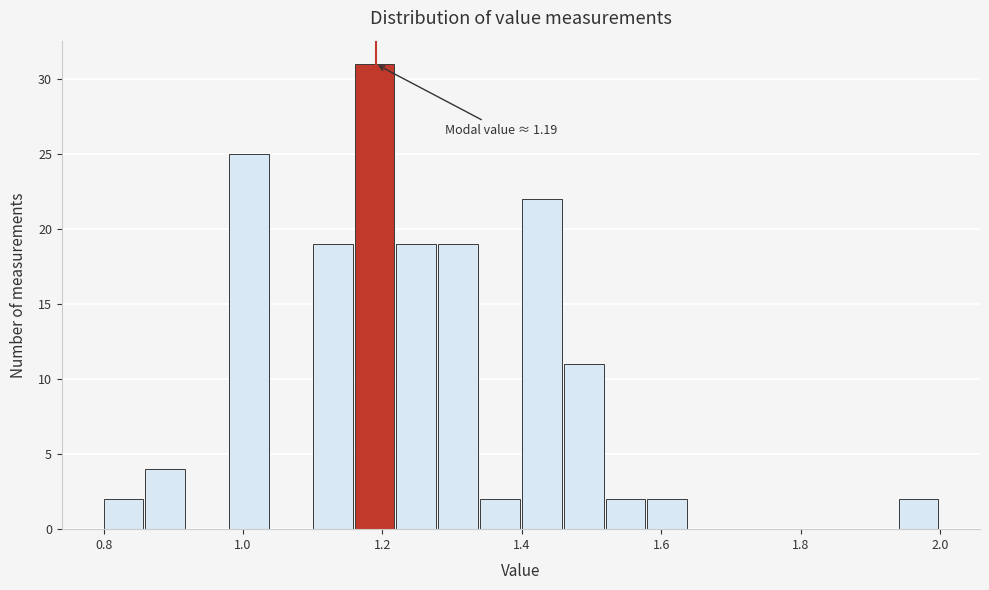

Around what value on the x-axis is the tallest bar? Give the approximate position of its centre, as read against the axis.

1.18